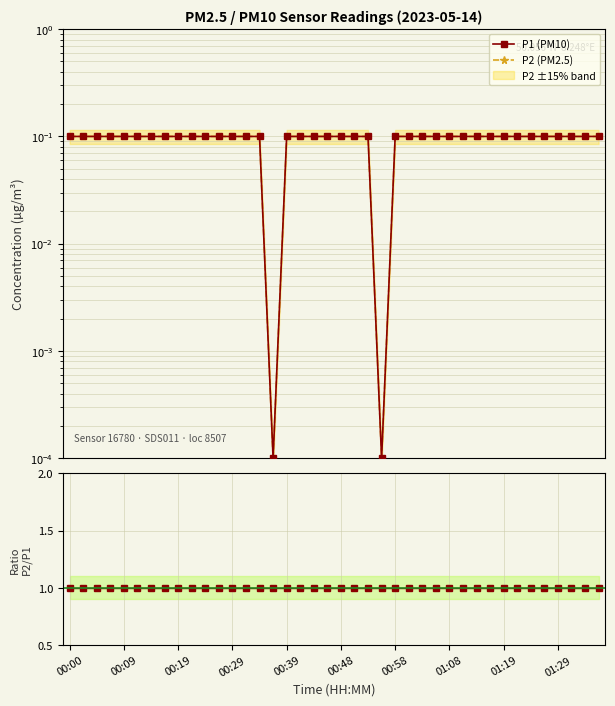

Rank the series by their maximum value, from lowest to highest.

P1 (PM10), P2 (PM2.5), Ratio P2/P1